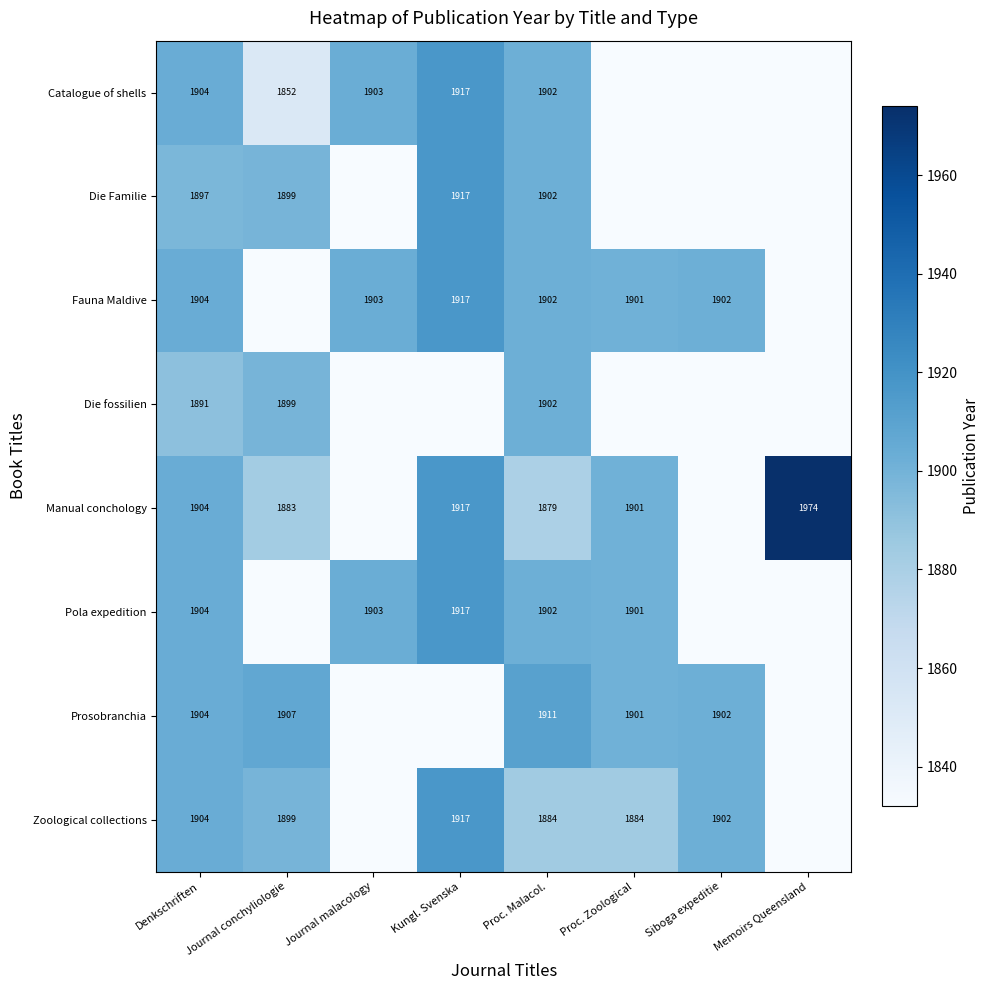

What is the spread (max minus min) of values at Proc. Malacol.?

32